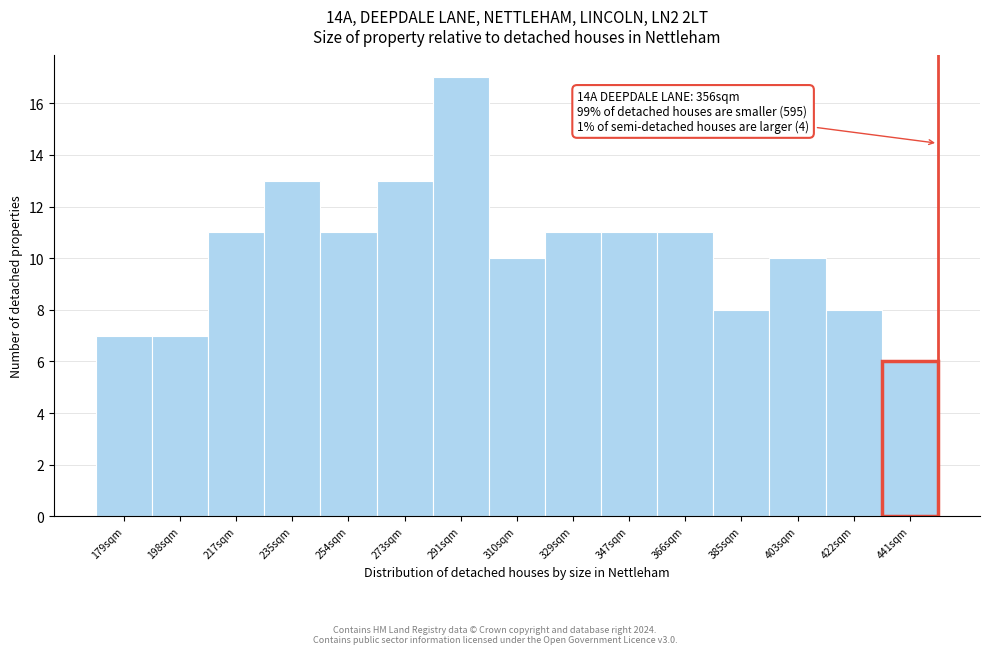

Reading left to right, what are all the values shown in this chart?

7	7	11	13	11	13	17	10	11	11	11	8	10	8	6